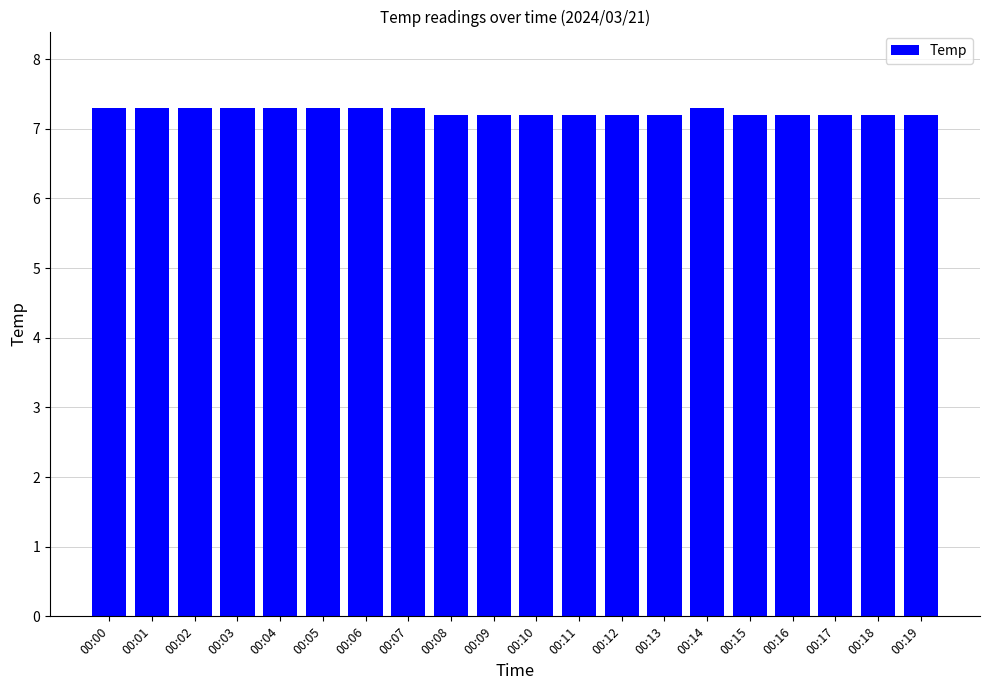

What is the maximum value shown in the chart?

7.3